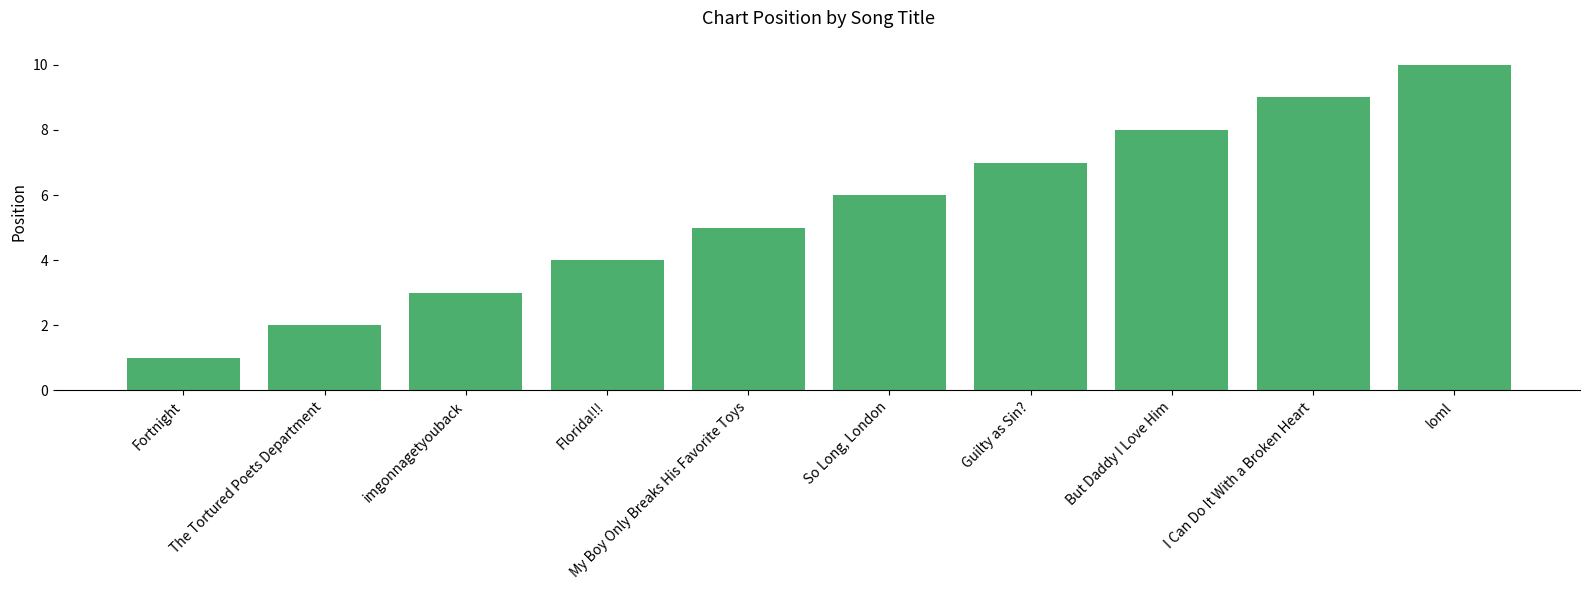

How many values are between 3 and 8?

6